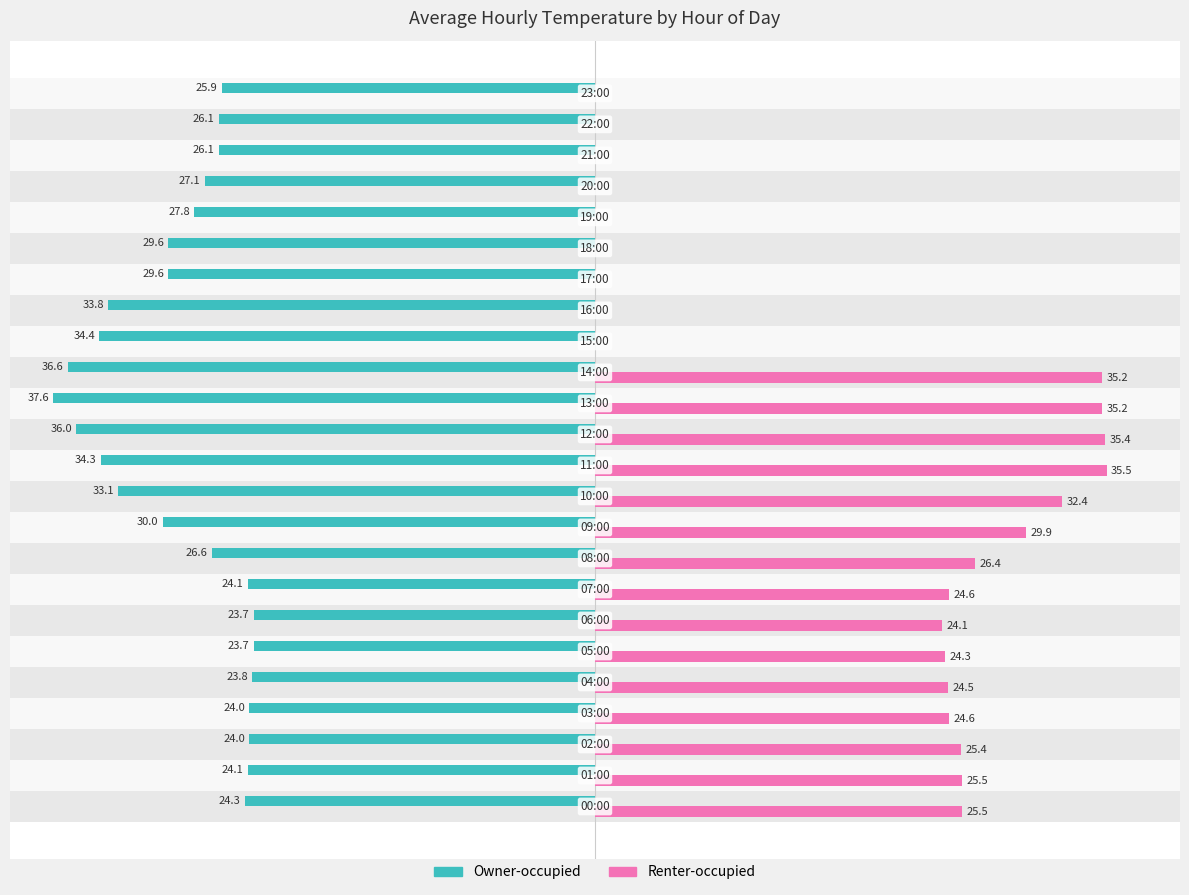

Which series has the largest total across all categories?

Renter-occupied